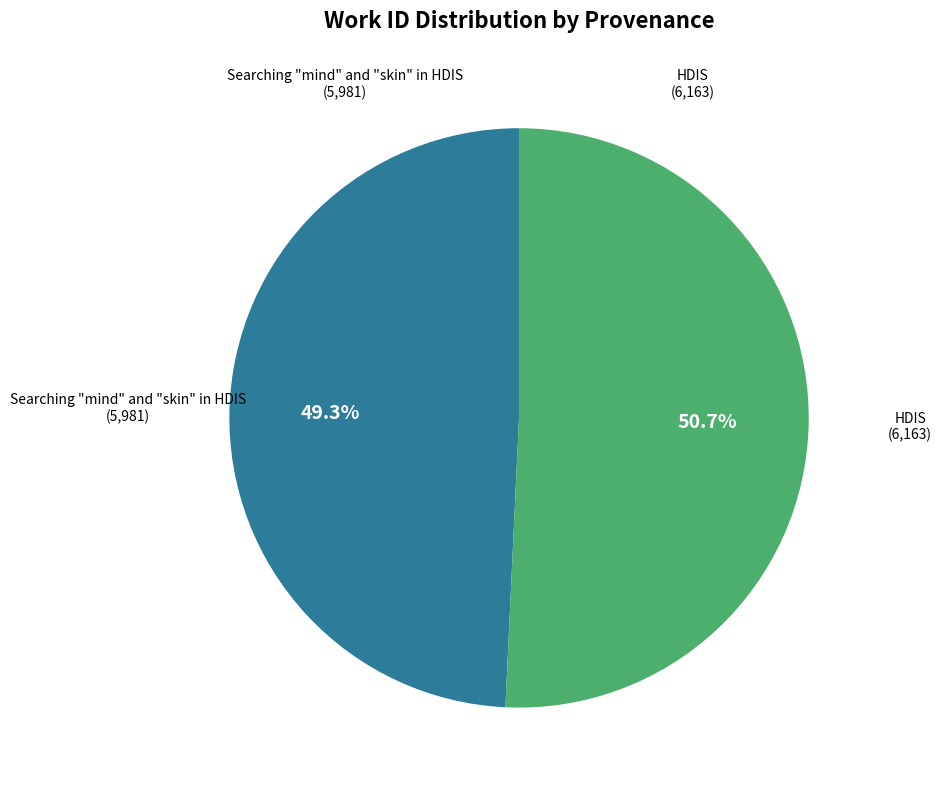

Does any single category account for the majority?

Yes